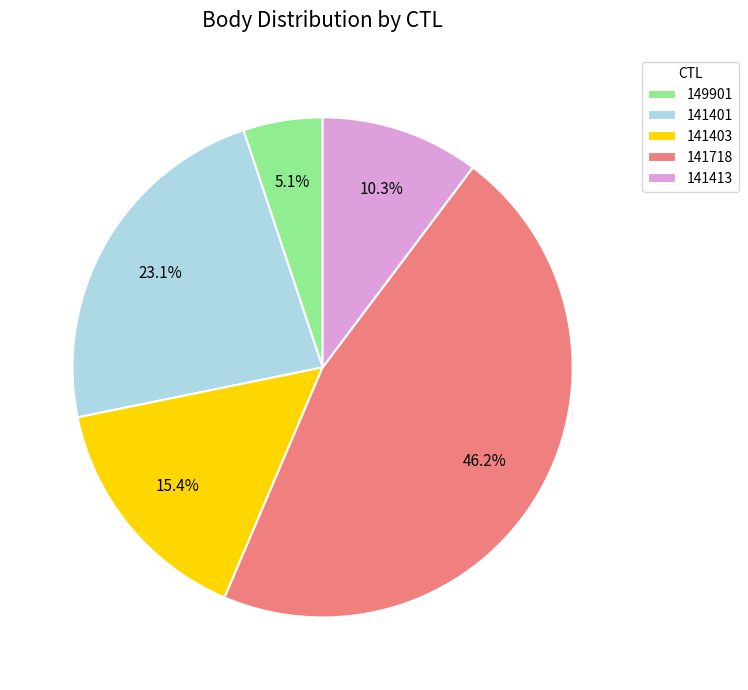

Between 141413 and 141403, which is larger?

141403